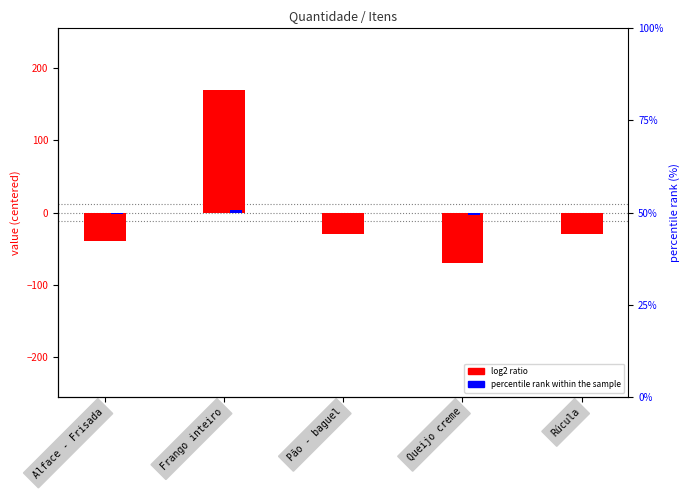

Which category has the lowest value across all series?

Queijo creme